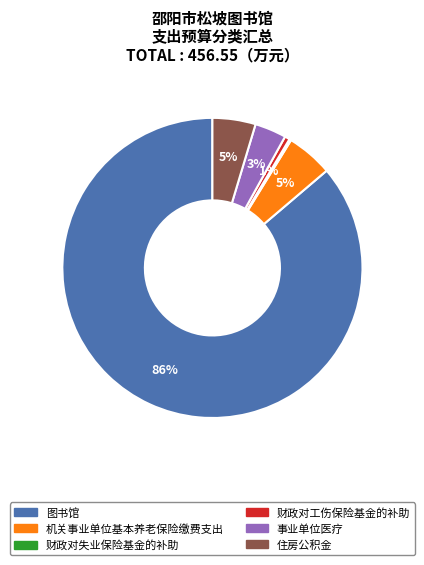

To the nearest percent, what is the difference between the largest and smallest slice percentages?

86%